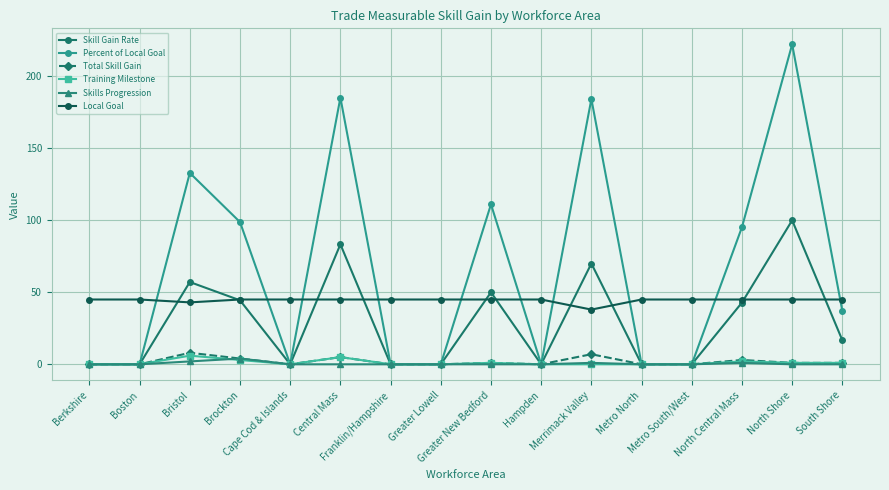

How many data points in Skill Gain Rate are above 16?

8